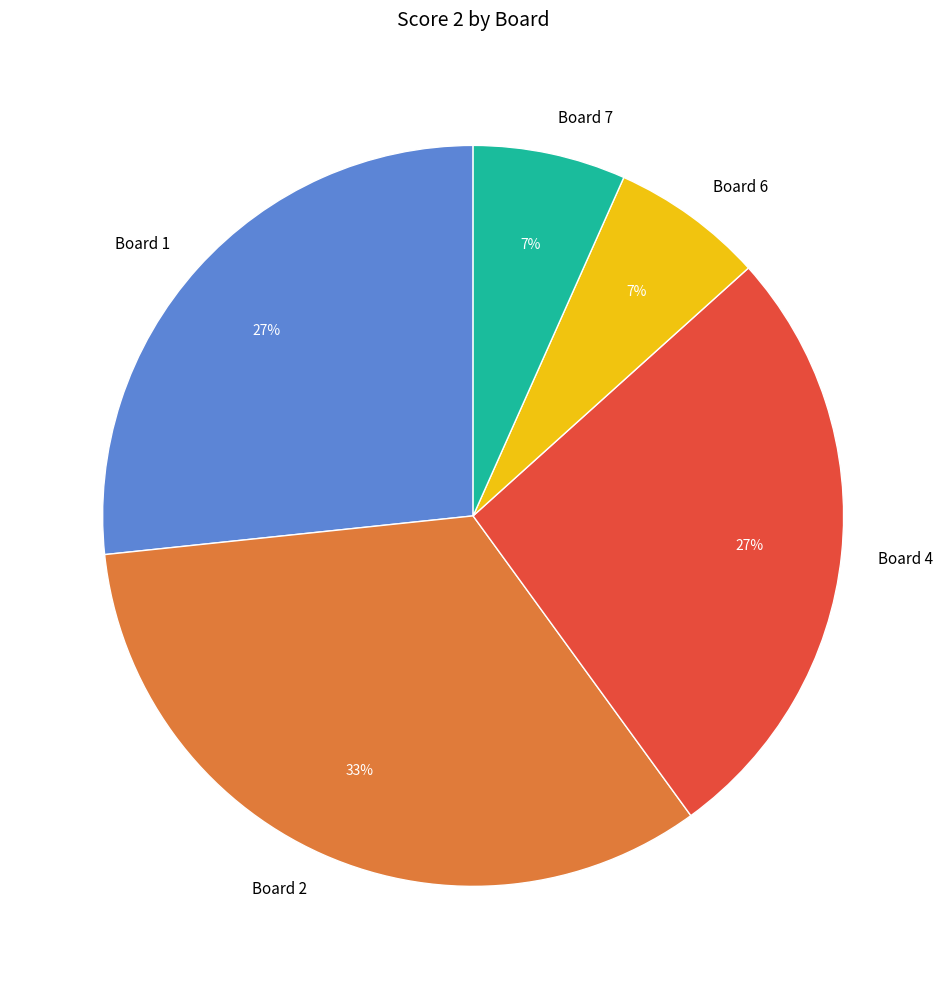

The Board 7 slice represents 1% of the pie. True or false?

False